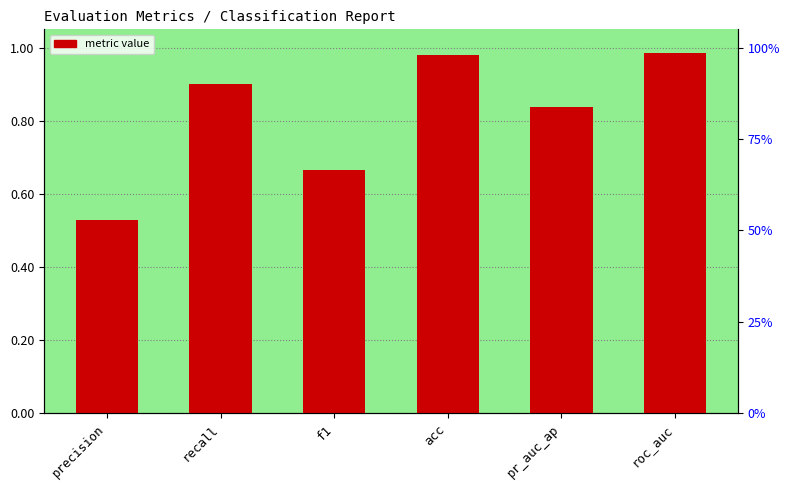

Reading left to right, list all the values displayed in this chart.

0.5	0.9	0.7	1.0	0.8	1.0